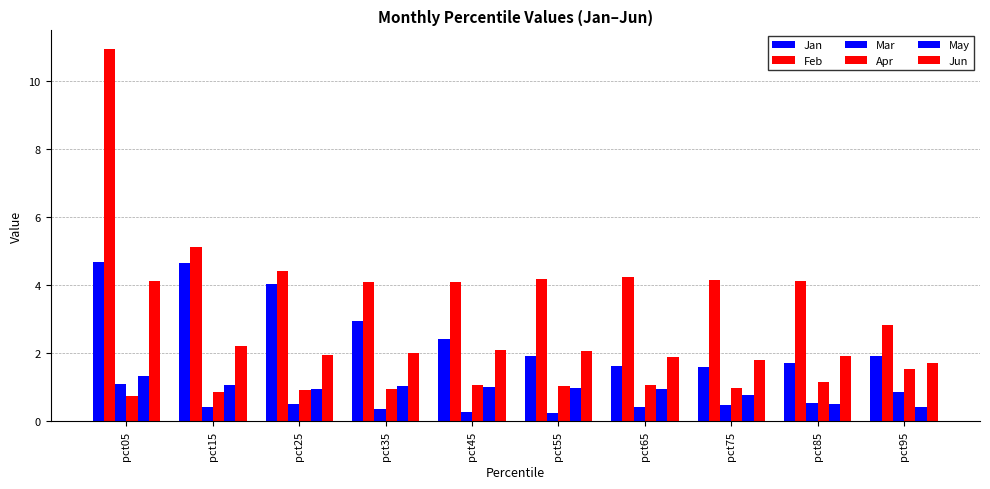

What is the highest value of the Jan series?

4.7